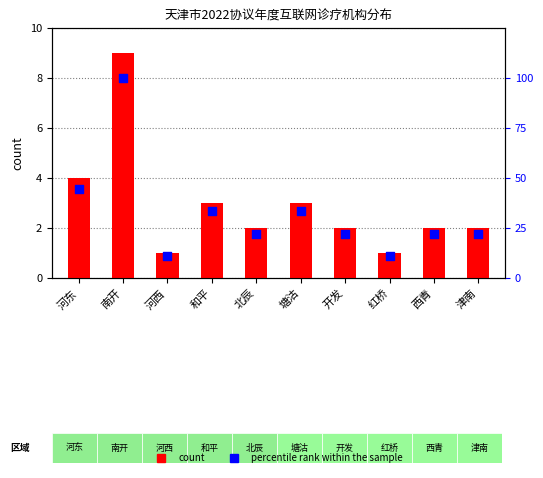

Which series contains the highest Y value?

percentile rank within the sample